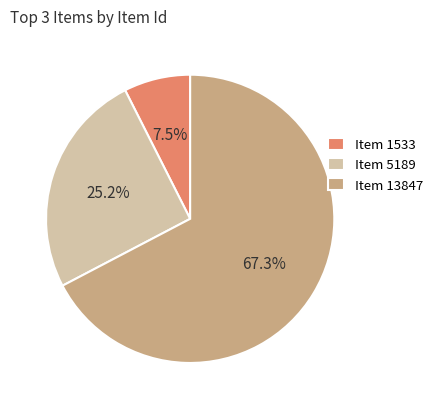

What is the ratio of the value at Item 1533 to the value at Item 5189?

0.3